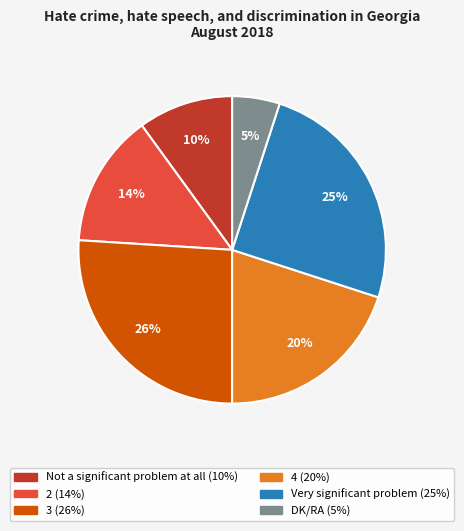

To the nearest percent, what is the difference between the 3 and Not a significant problem at all slice percentages?

16%